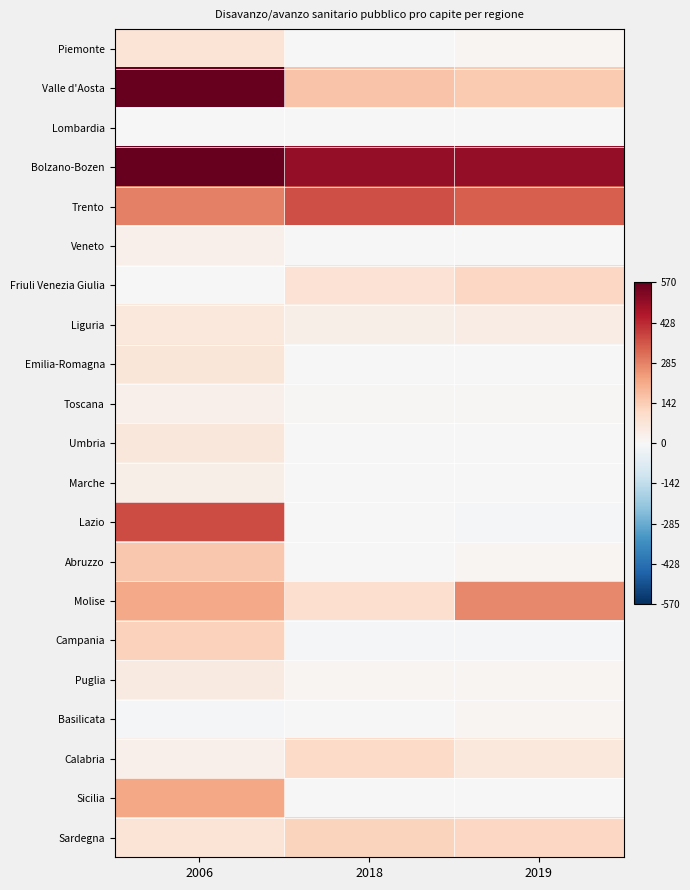

Rank the series at 2006 from highest to lowest value.

Bolzano-Bozen, Valle d'Aosta, Lazio, Trento, Sicilia, Molise, Abruzzo, Campania, Sardegna, Piemonte, Emilia-Romagna, Umbria, Liguria, Puglia, Marche, Veneto, Toscana, Calabria, Friuli Venezia Giulia, Lombardia, Basilicata